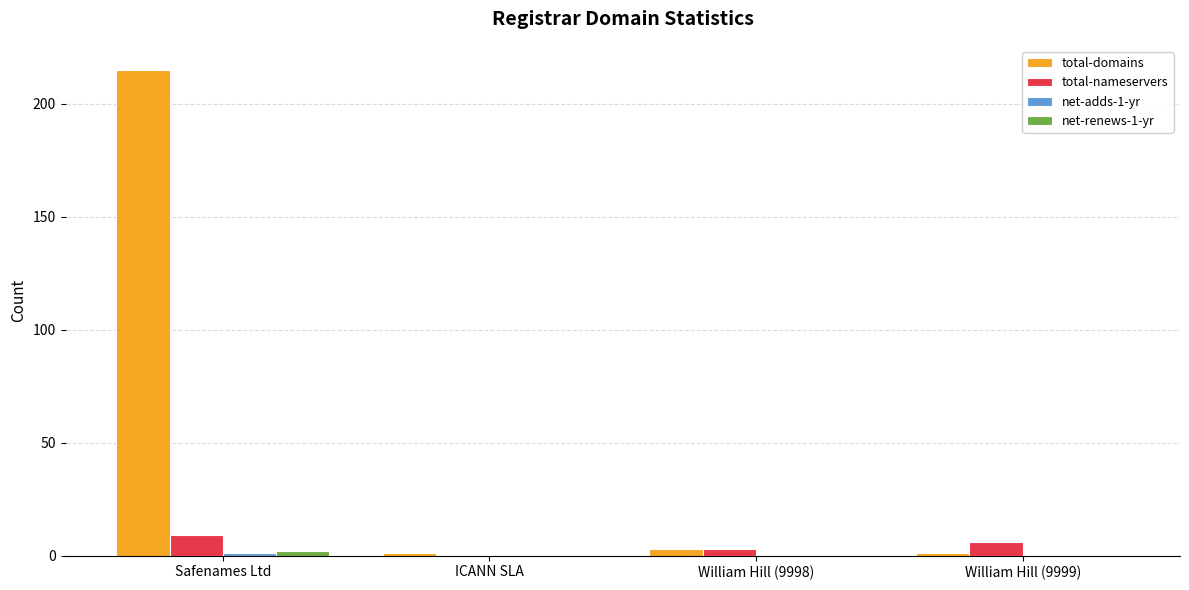

At which category is the sum across all series the highest?

Safenames Ltd